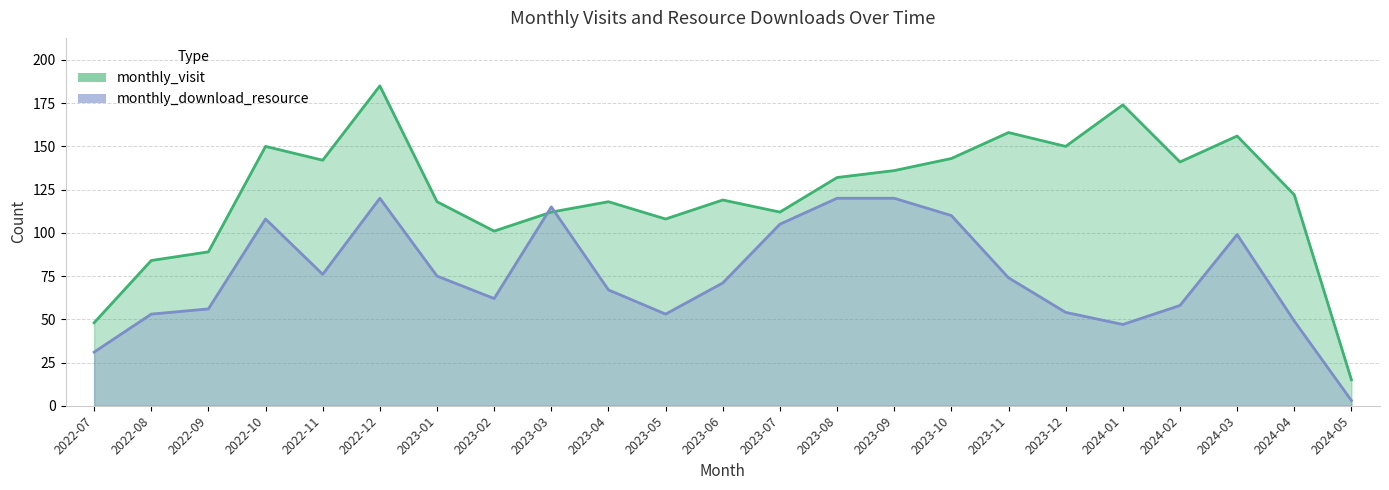

Reading left to right, list all the values displayed in this chart.

monthly_visit: 2022-07=48	2022-08=84	2022-09=89	2022-10=150	2022-11=142	2022-12=185	2023-01=118	2023-02=101	2023-03=112	2023-04=118	2023-05=108	2023-06=119	2023-07=112	2023-08=132	2023-09=136	2023-10=143	2023-11=158	2023-12=150	2024-01=174	2024-02=141	2024-03=156	2024-04=122	2024-05=15
monthly_download_resource: 2022-07=31	2022-08=53	2022-09=56	2022-10=108	2022-11=76	2022-12=120	2023-01=75	2023-02=62	2023-03=115	2023-04=67	2023-05=53	2023-06=71	2023-07=105	2023-08=120	2023-09=120	2023-10=110	2023-11=74	2023-12=54	2024-01=47	2024-02=58	2024-03=99	2024-04=49	2024-05=3